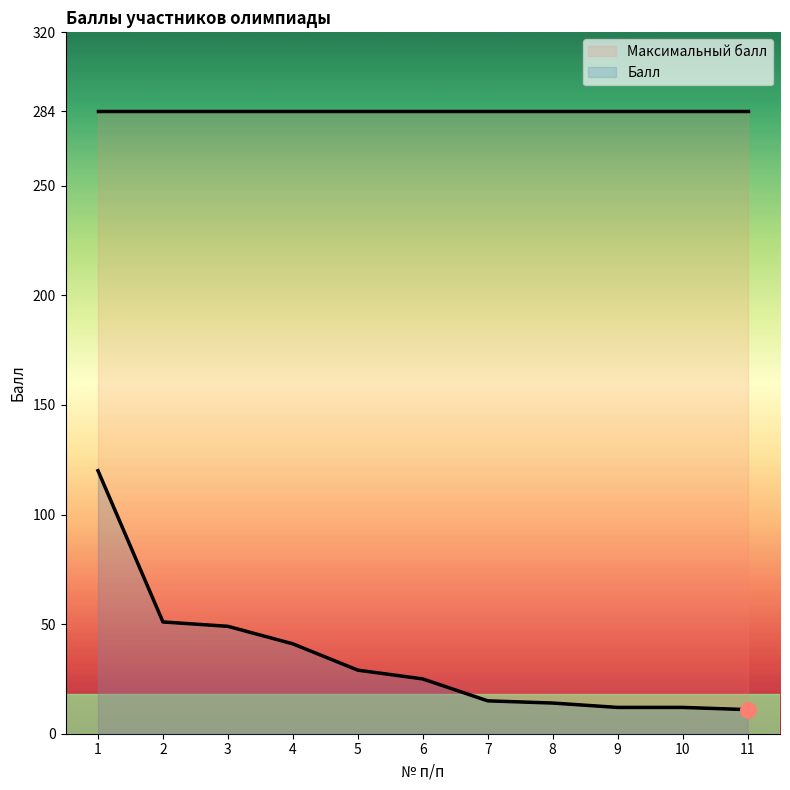

Between 3 and 10, which is larger?

3